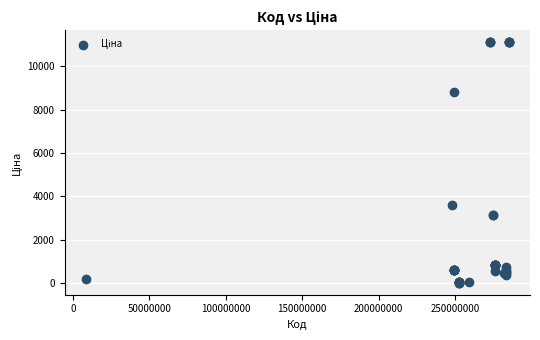

What Y value in the scatter plot is closest to 5564?

3622.2